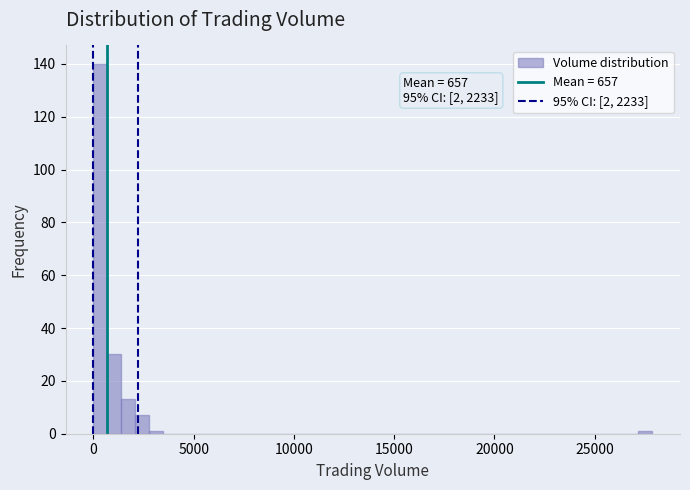

Read against the x-axis, roughly where is the centre of the tallest bar?

500